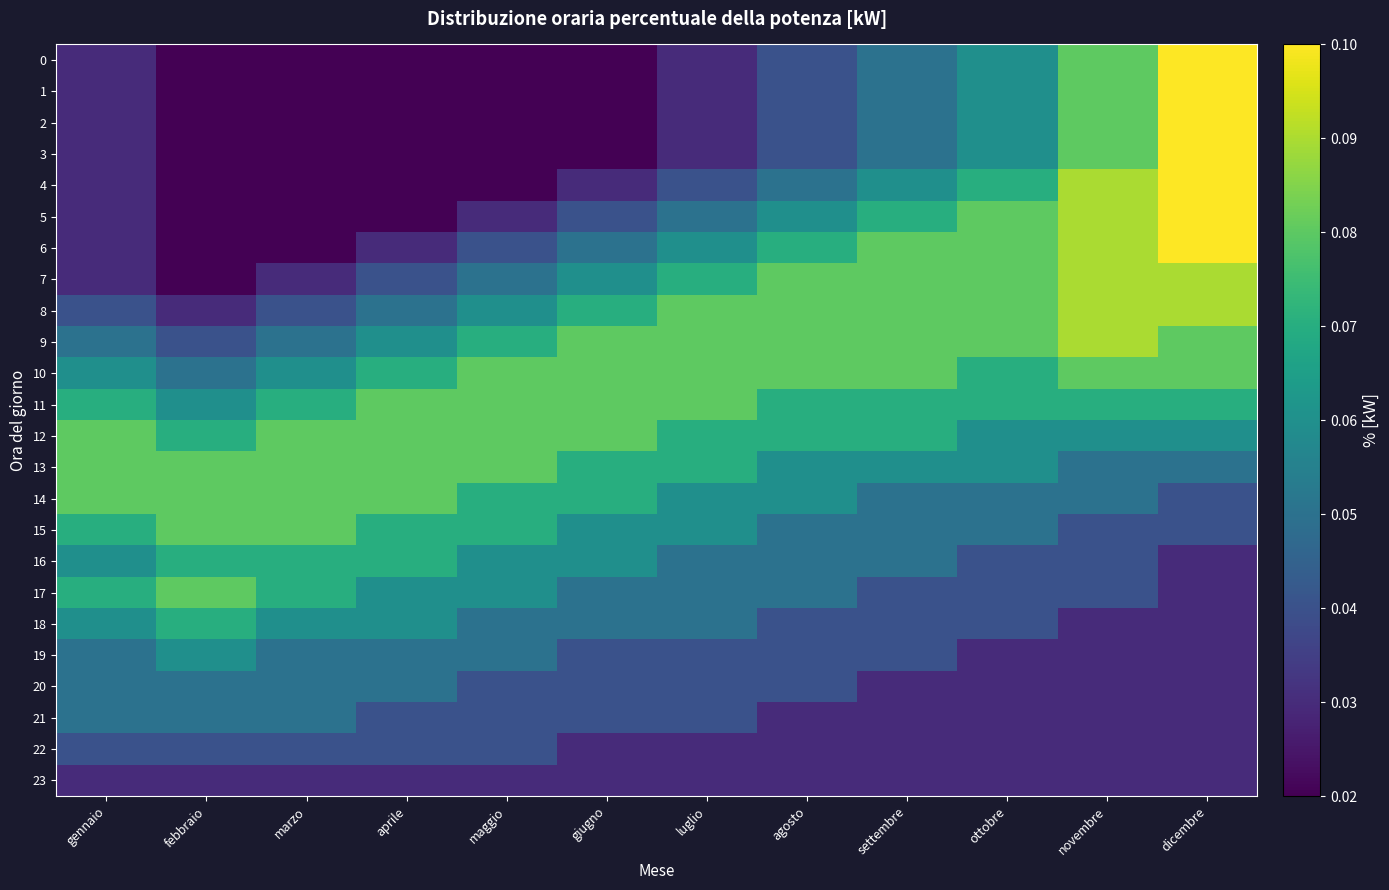

Rank the series at novembre from highest to lowest value.

4, 5, 6, 7, 8, 9, 0, 1, 2, 3, 10, 11, 12, 13, 14, 15, 16, 17, 18, 19, 20, 21, 22, 23